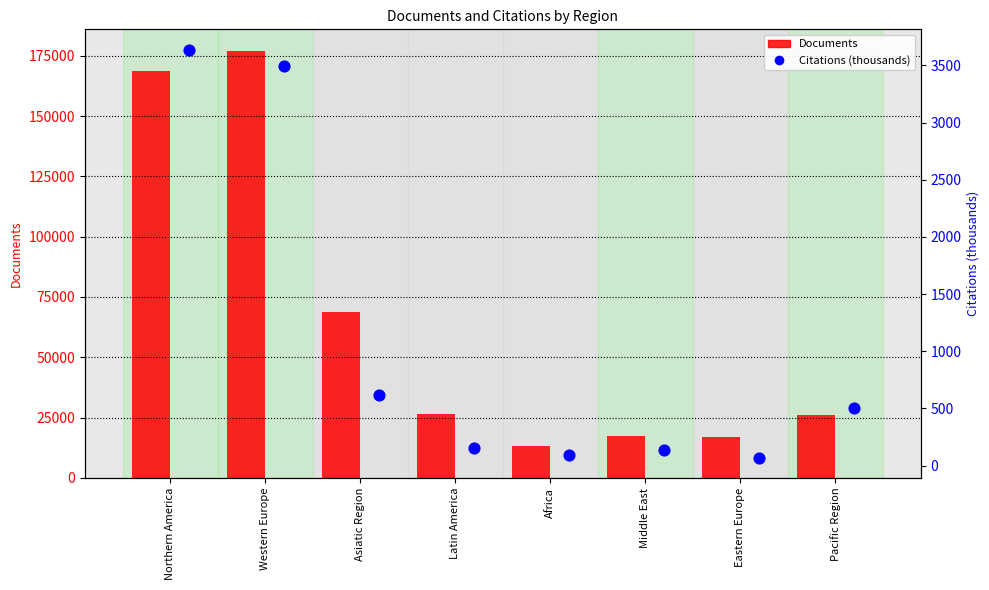

At how many categories does at least one series exceed 166634?

2